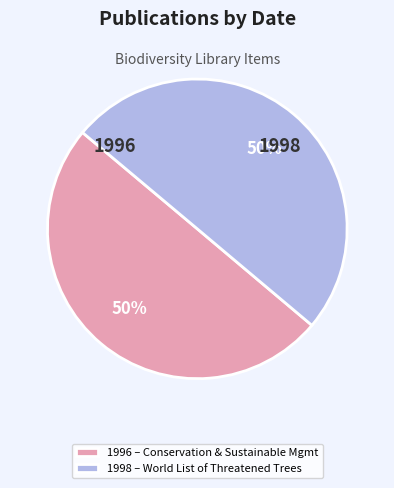

The 1996 – Conservation & Sustainable Mgmt slice represents 50% of the pie. True or false?

True